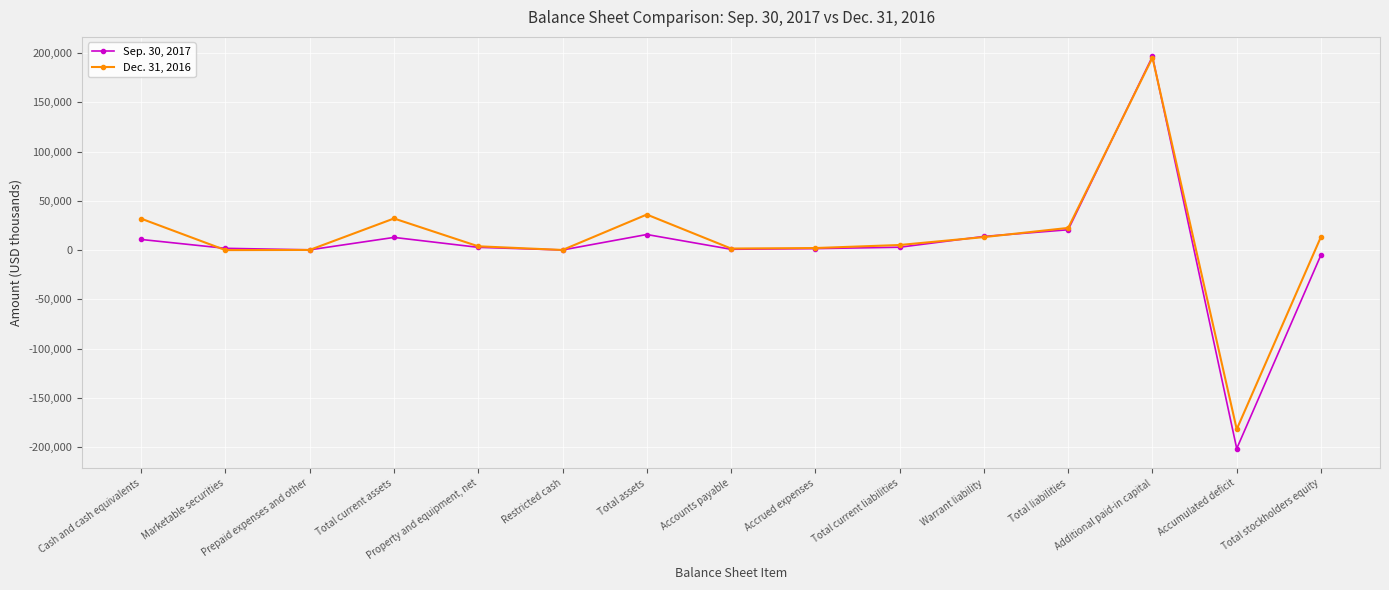

What is the average value of the Dec. 31, 2016 series?

11718